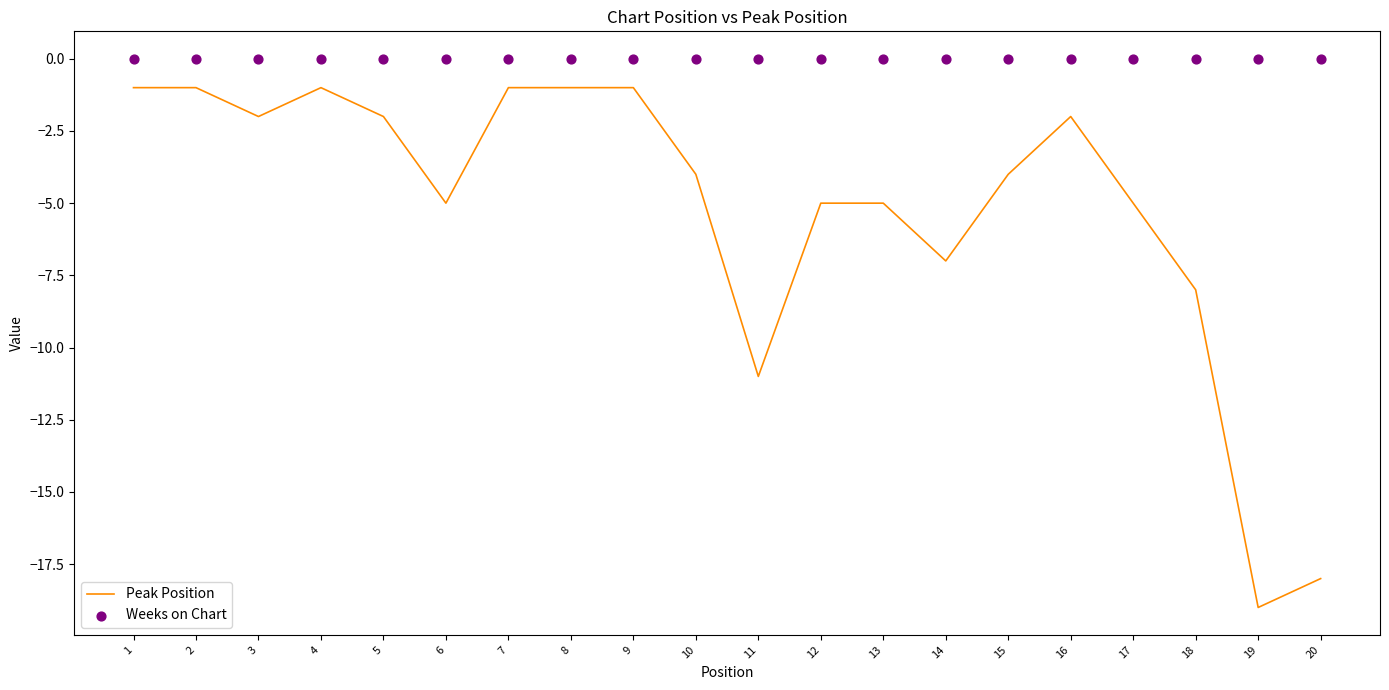

Is the value of Weeks on Chart at 7 greater than the value of Peak Position at 9?

Yes